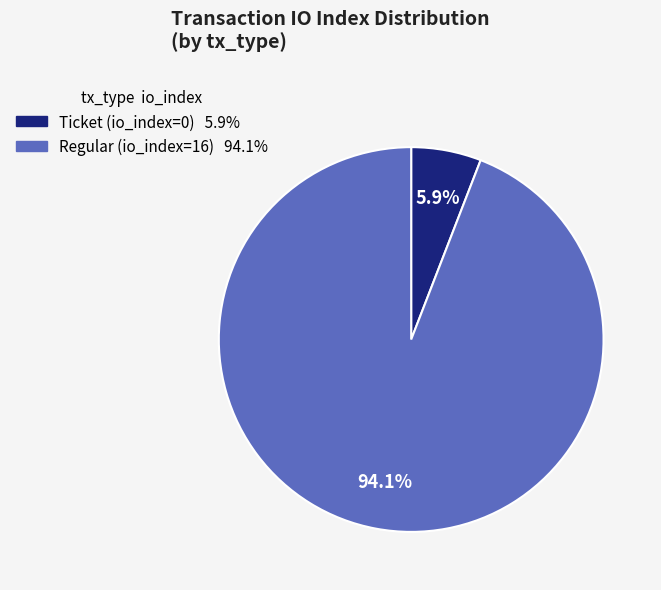

Rank the categories by value from highest to lowest.

Regular (io_index=16), Ticket (io_index=0)